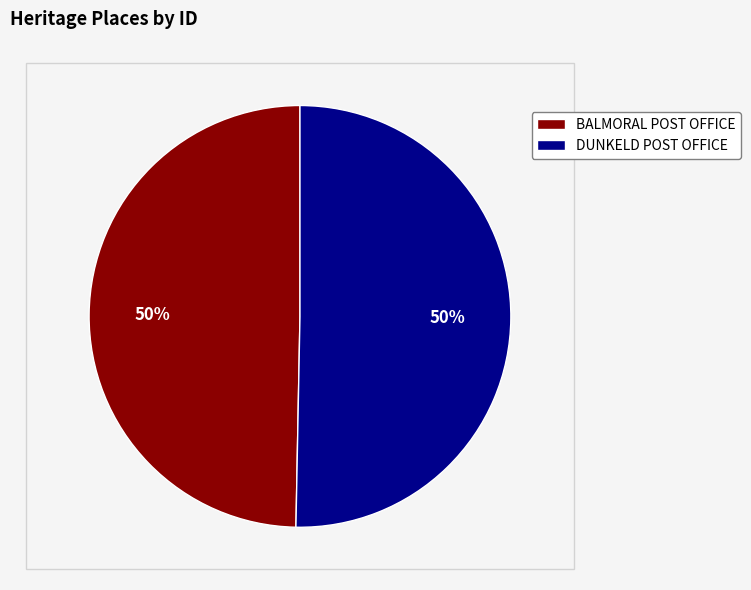

What is the ratio of the value at BALMORAL POST OFFICE to the value at DUNKELD POST OFFICE?

1.0